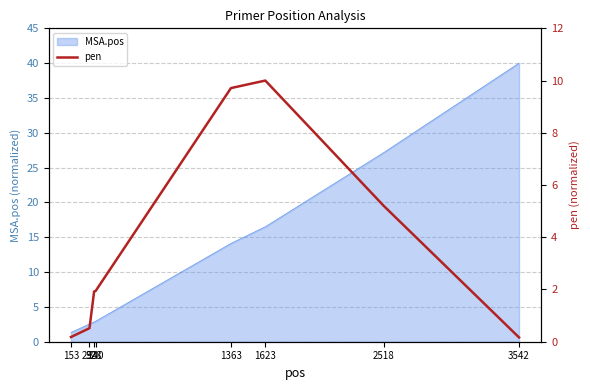

The value at 1363 is 5.3. True or false?

False